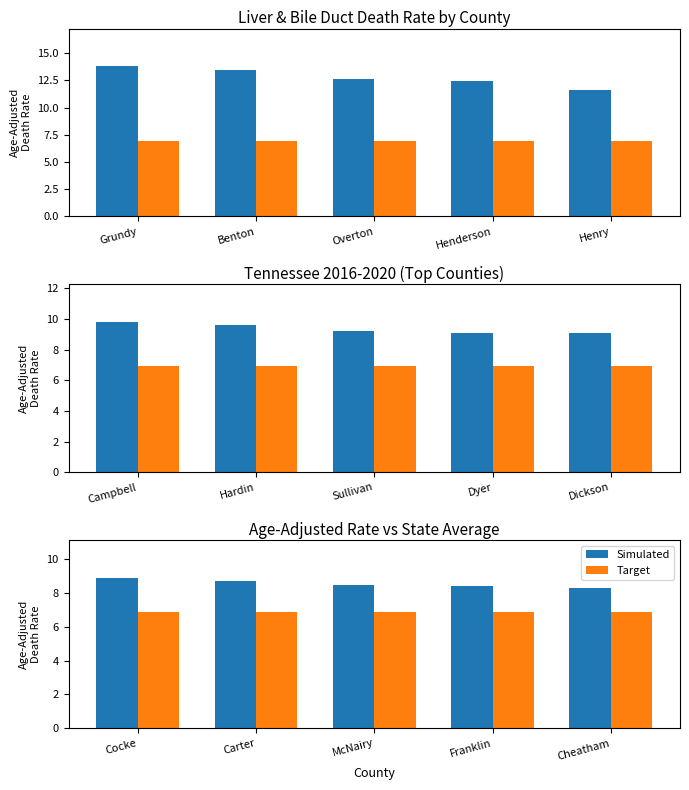

Which category has the highest value in the Simulated series?

Cocke